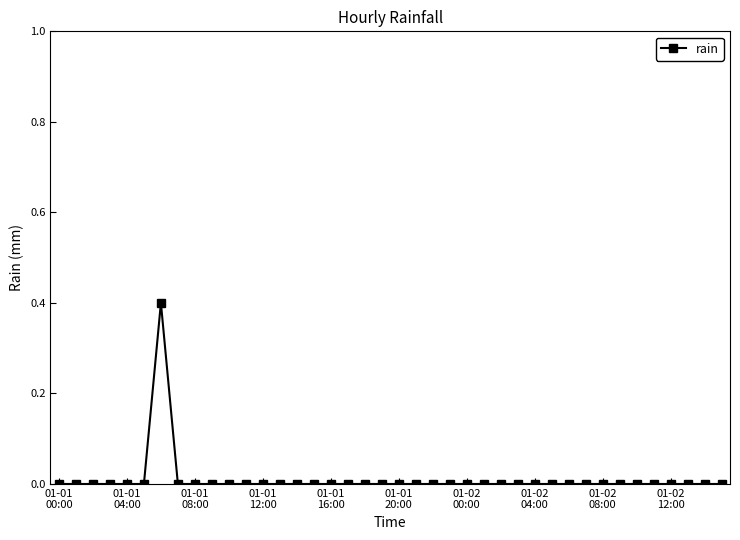

How many distinct data groups are displayed?

1